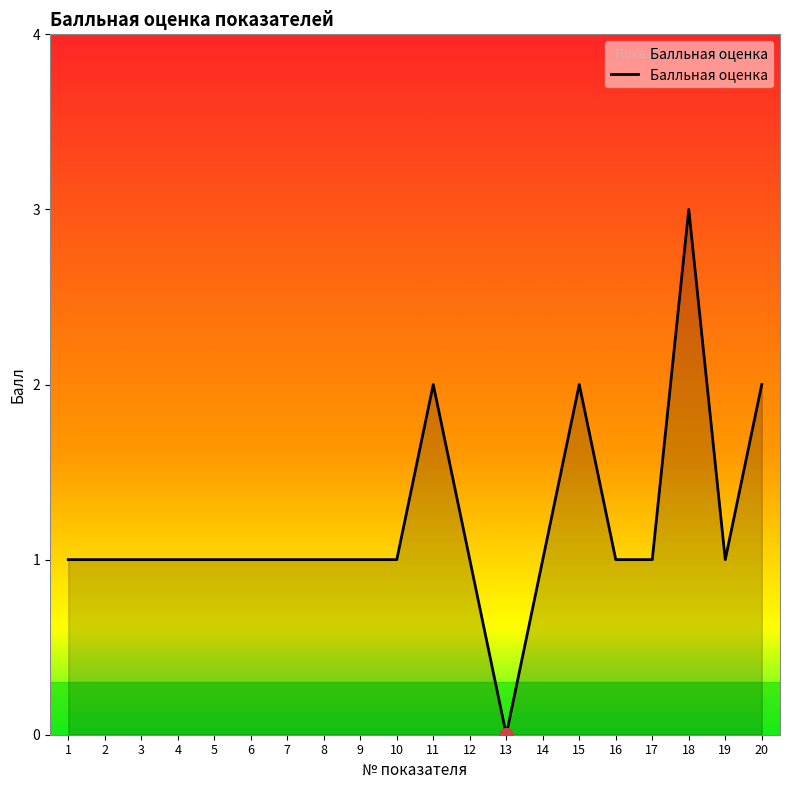

How many lines are shown in the chart?

1